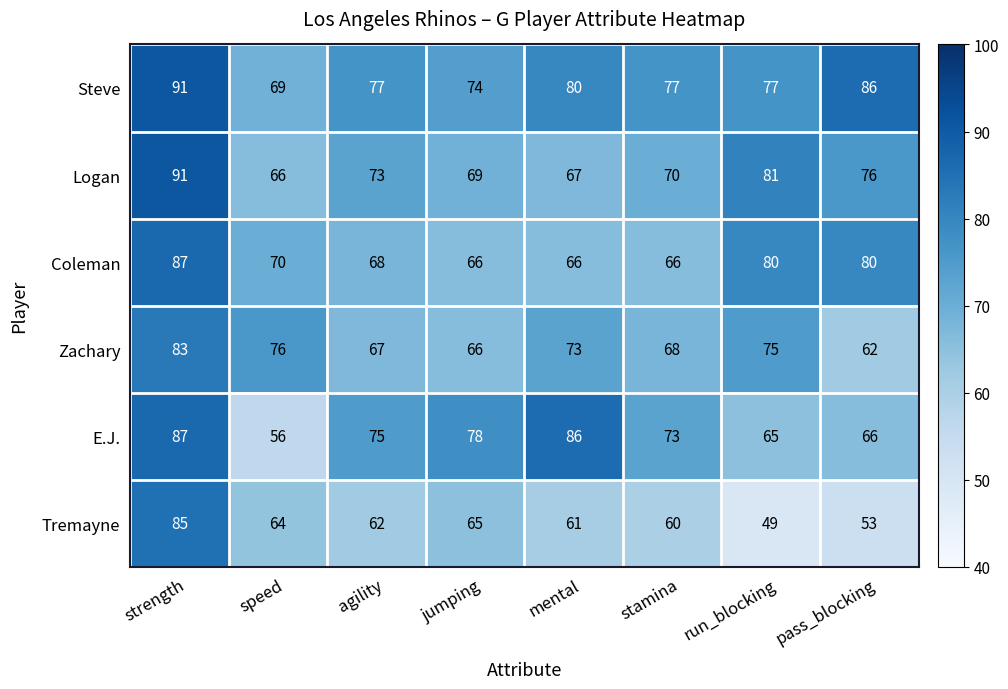

Which series has the largest range (max minus min)?

Tremayne